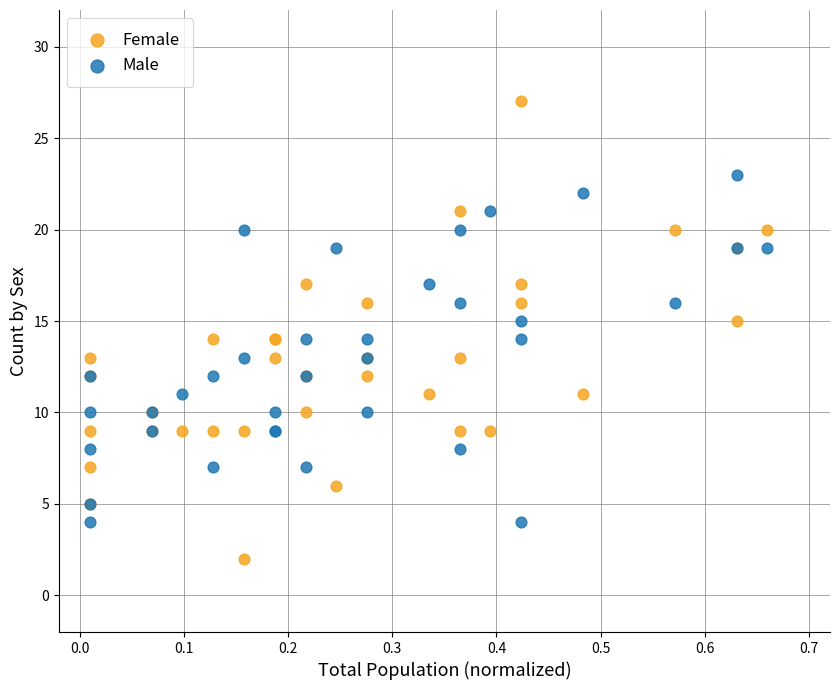

Which series has the widest spread of Y values?

Female